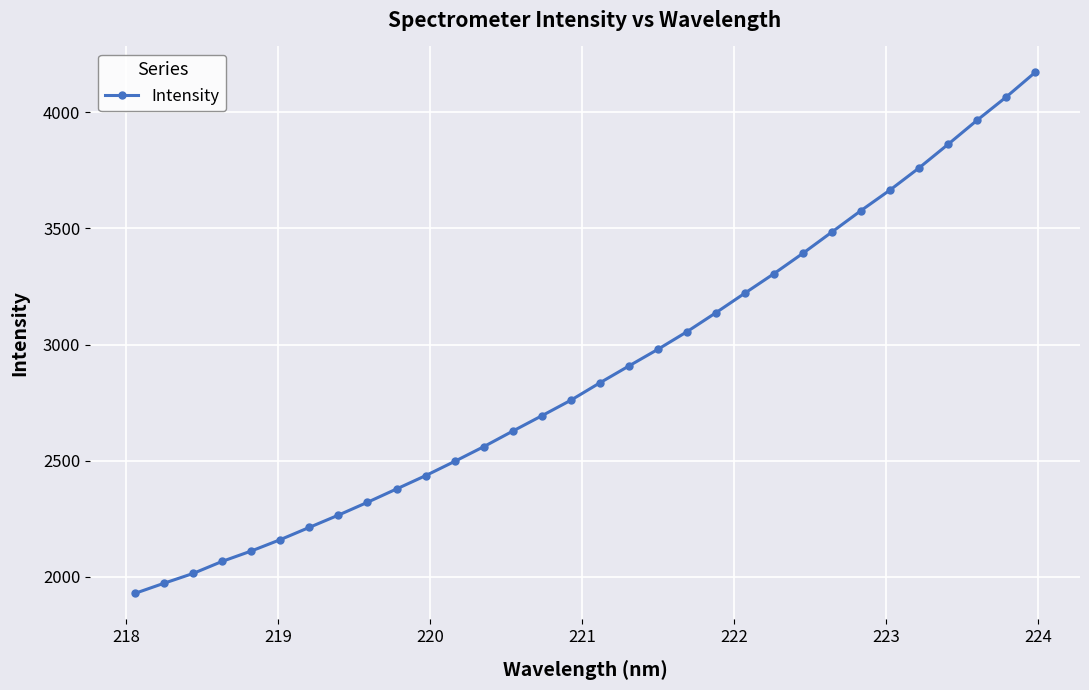

What is the average value?

2887.1